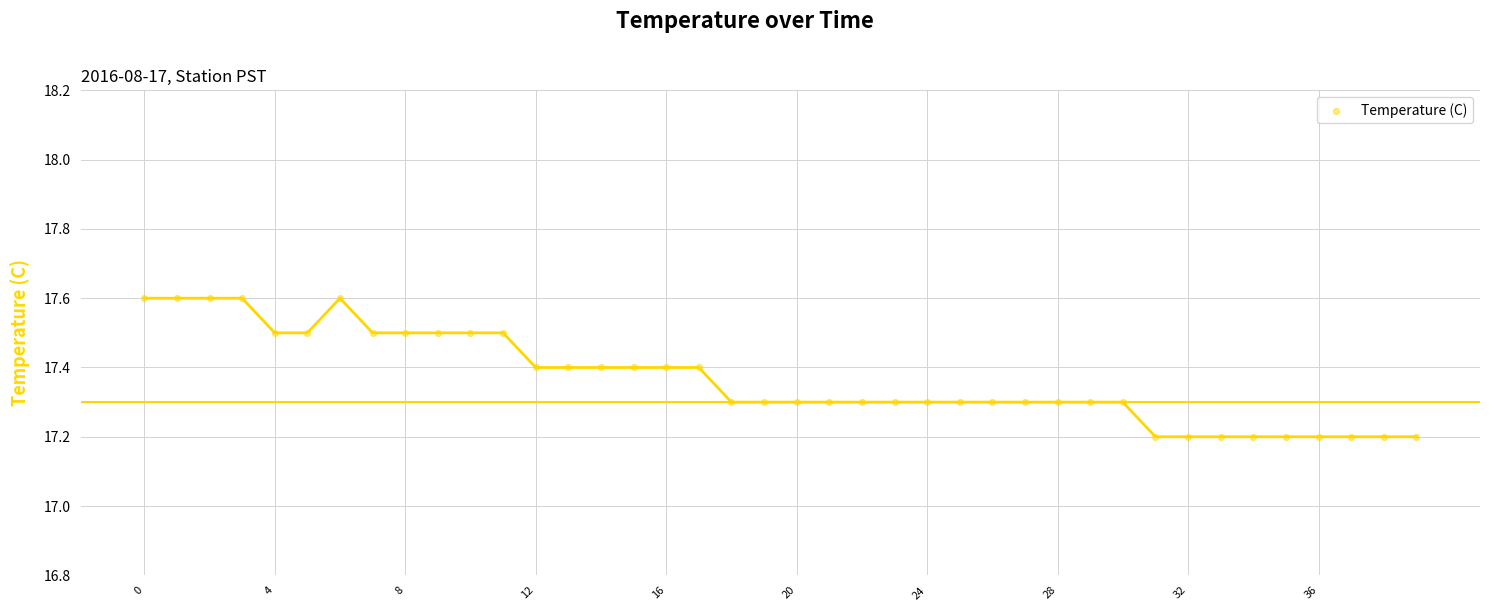

What is the range of Y values (max minus min)?

0.4